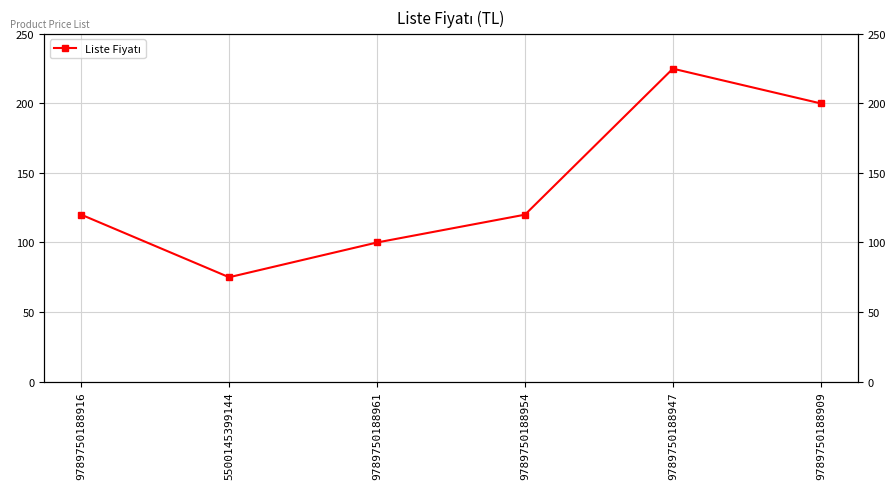

True or false: the data shows 120 at 9789750188954.

True